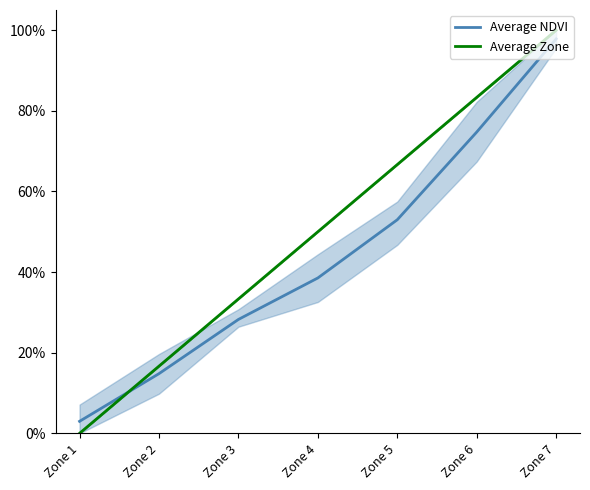

What is the value of the Average NDVI point at the 4th from the left?

0.4